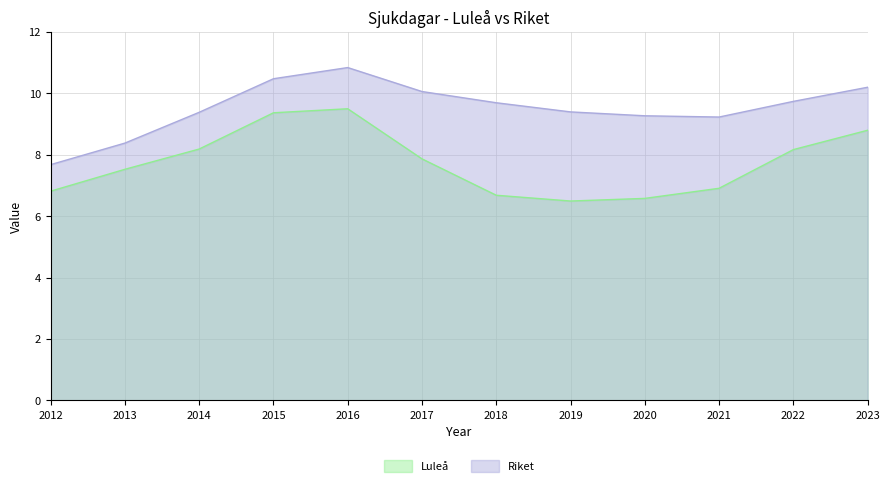

What are all the series names shown in the legend?

Luleå, Riket